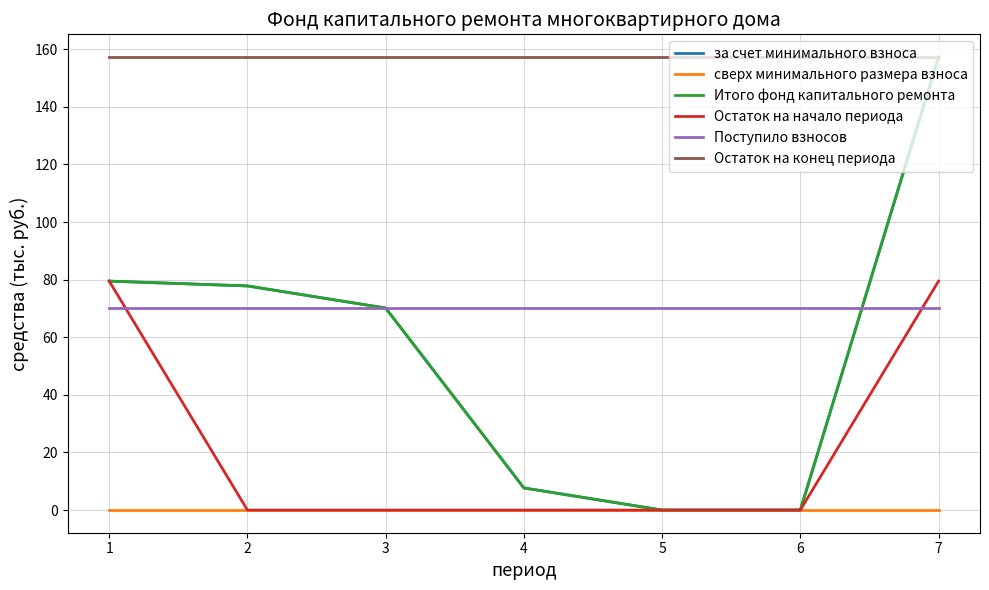

At which category is the sum across all series the highest?

7